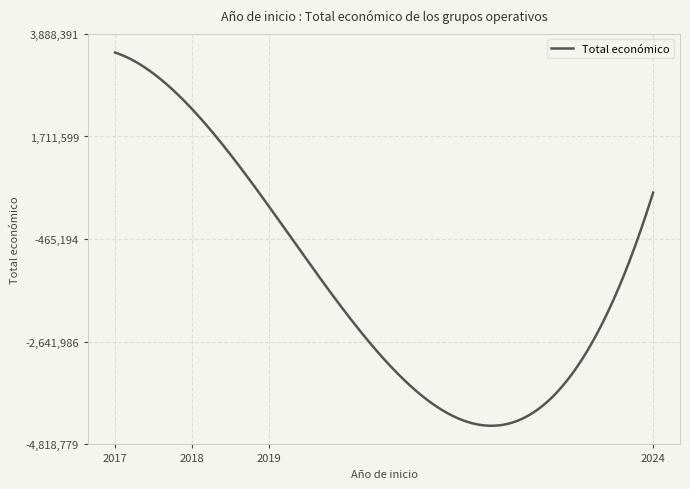

What is the maximum value shown in the chart?

3492610.5